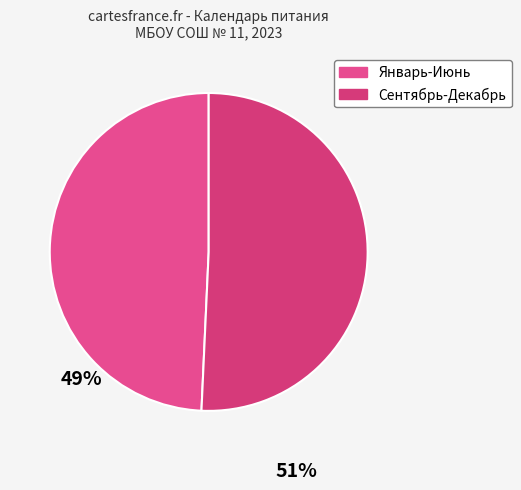

Count the number of slices in the pie.

2